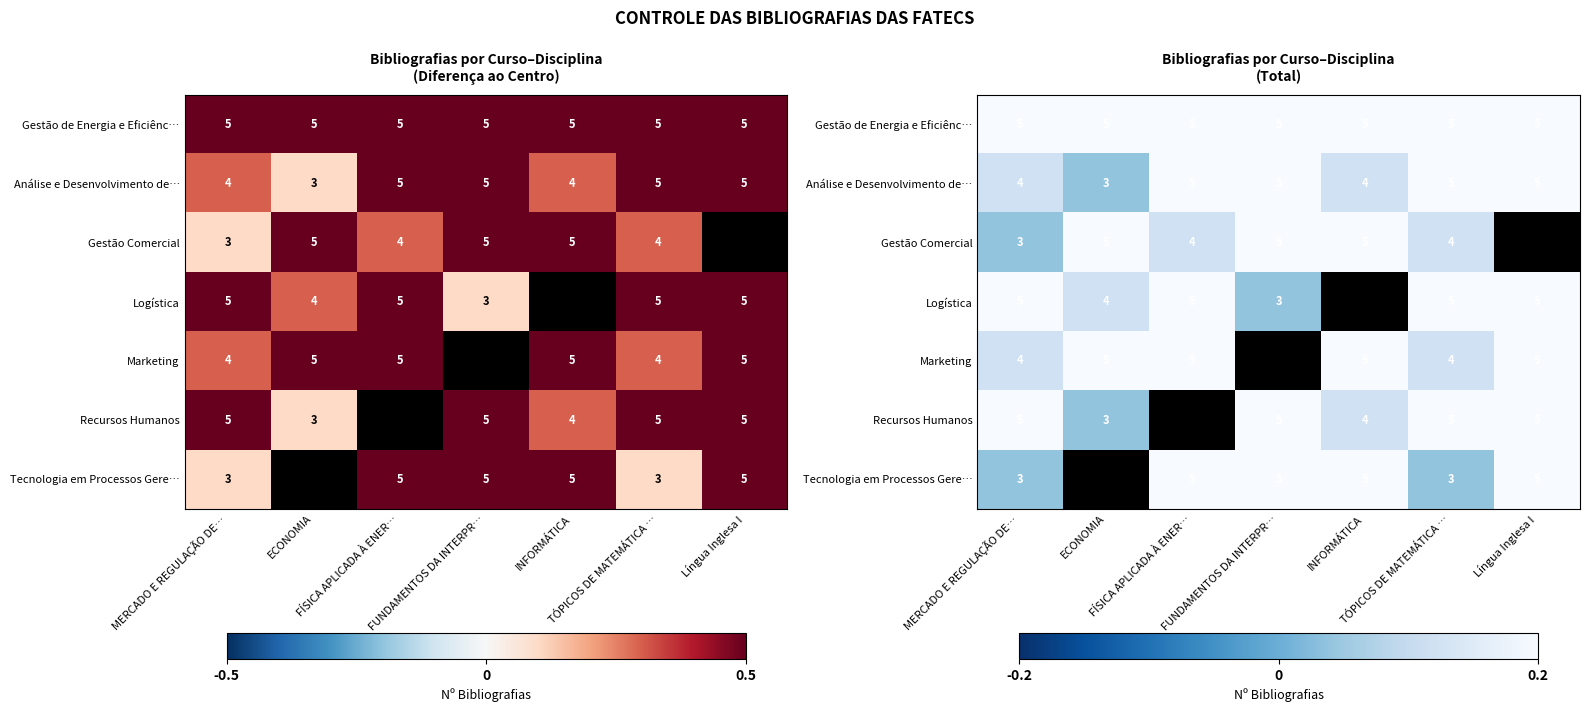

True or false: Gestão Comercial has a value of 5.5 at TÓPICOS DE MATEMÁTICA ….

False